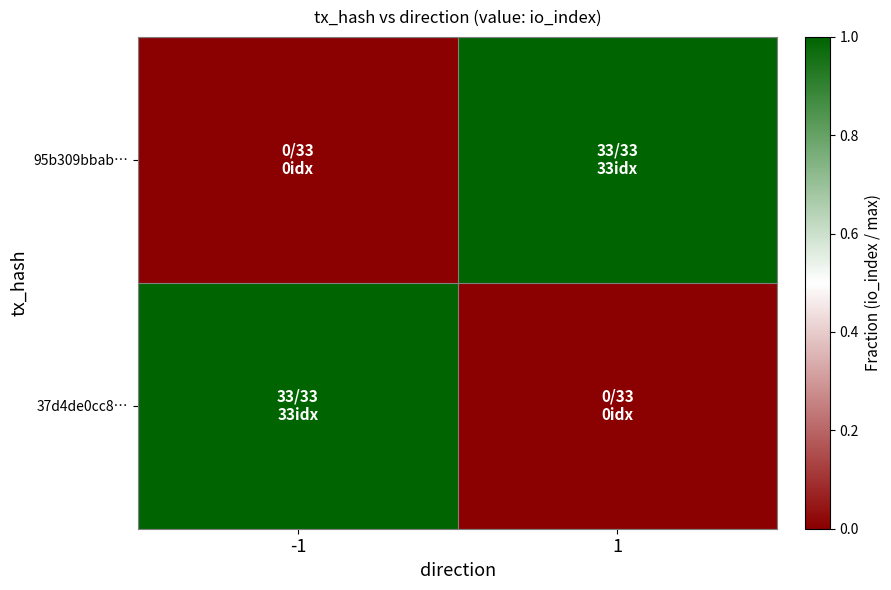

Which label corresponds to the smallest value in the chart?

-1